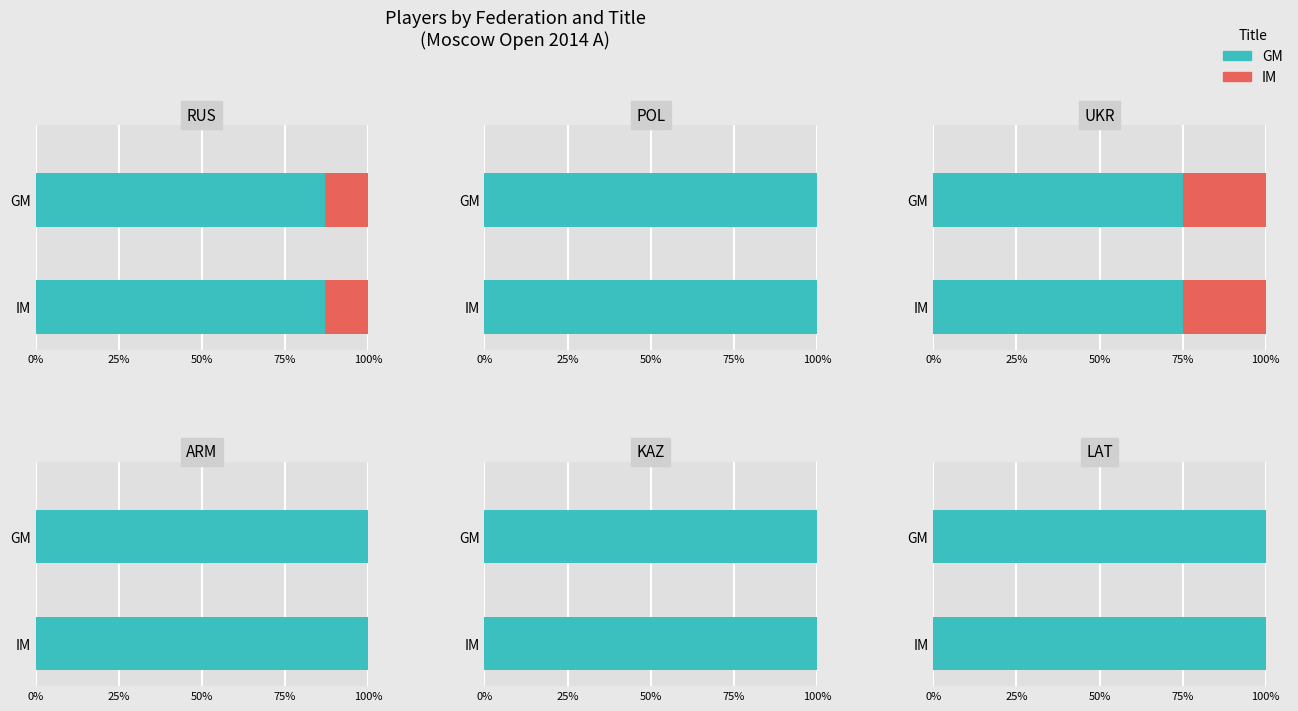

What is the difference between the highest and lowest values at POL?

4